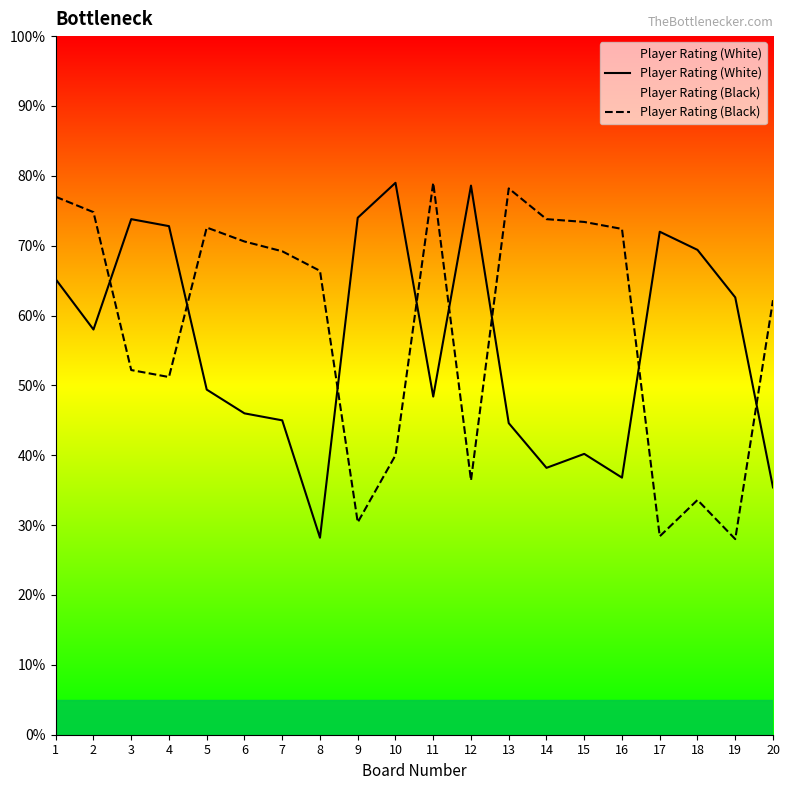

What is the sum of the Player Rating (White) values at 20 and 2?

93.4